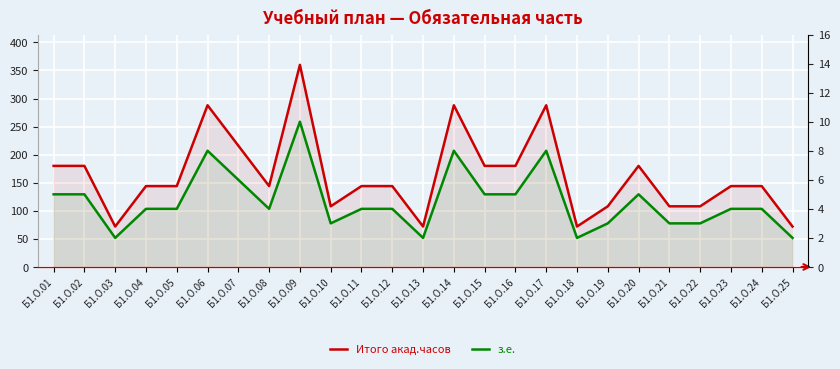

At Б1.О.24, list the series in order from largest to smallest.

Итого акад.часов, з.е.